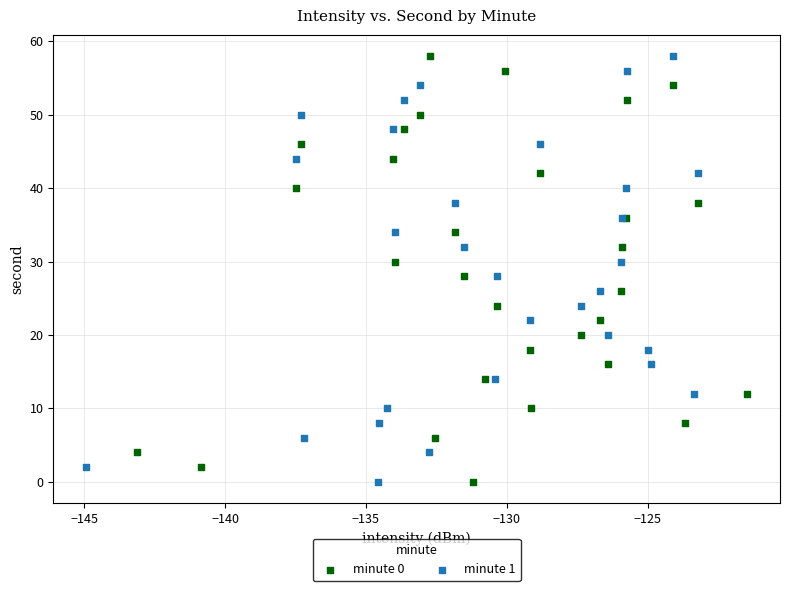

What are all the series names shown in the legend?

minute 0, minute 1